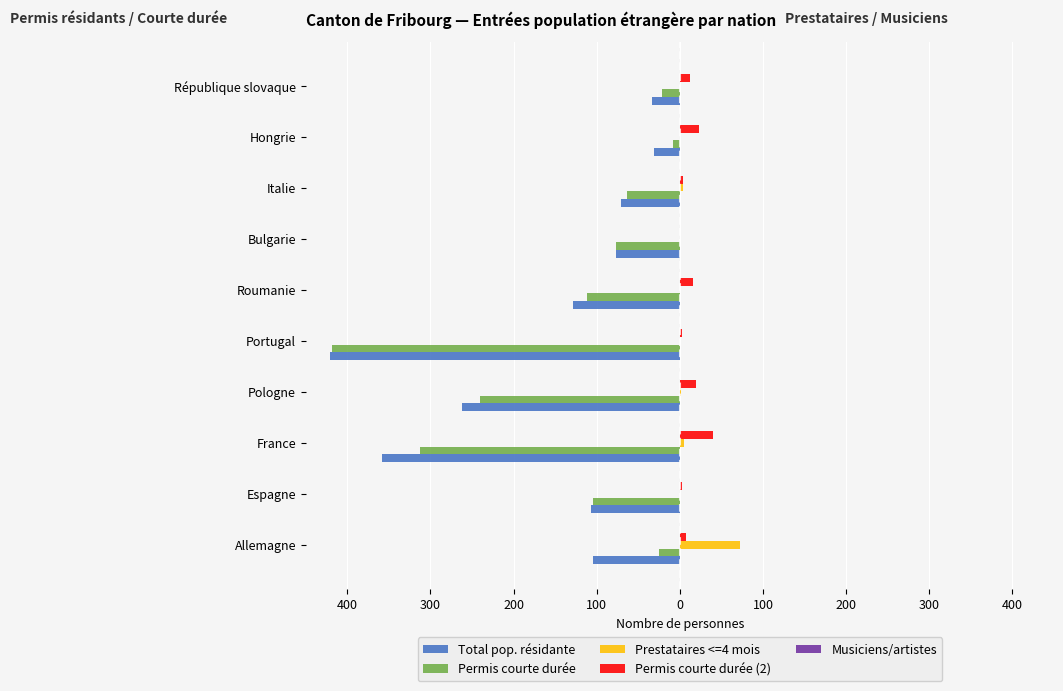

What are all the series names shown in the legend?

Total pop. résidante, Permis courte durée, Prestataires <=4 mois, Permis courte durée (2), Musiciens/artistes